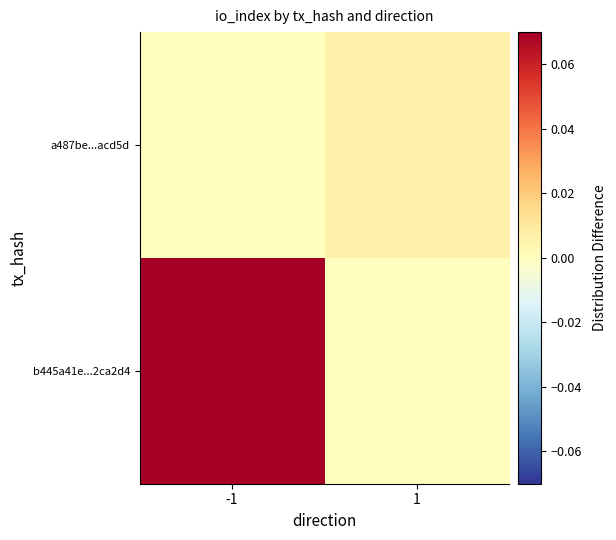

How many series are shown in this chart?

2